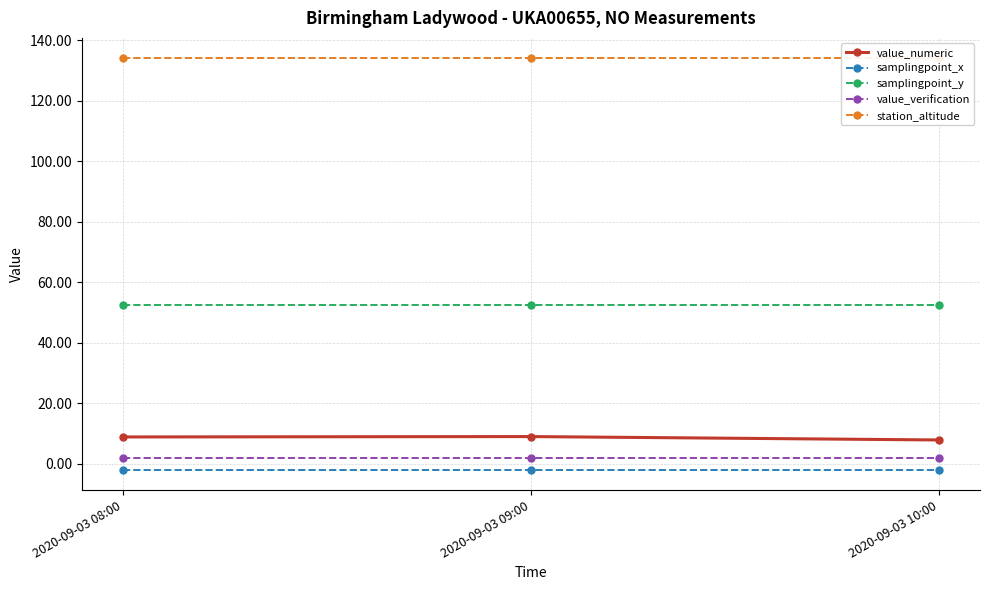

What is the total value across all series at 2020-09-03 09:00?

195.5